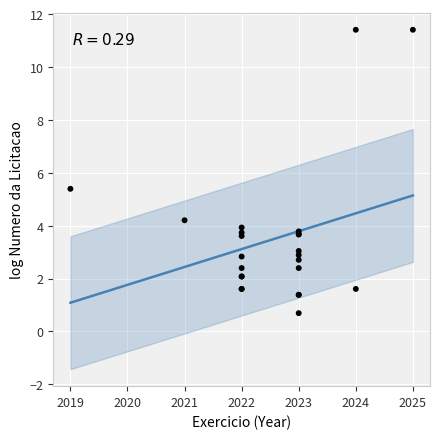

What Y value in the scatter plot is closest to 6?

5.4